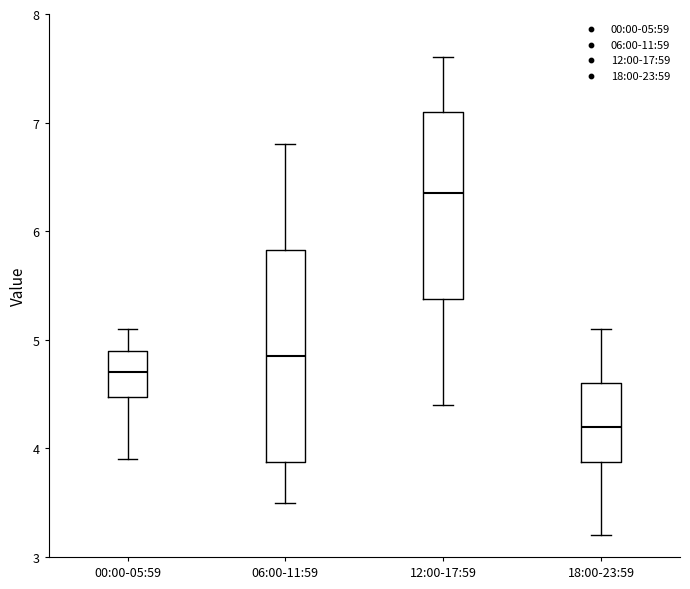

Reading left to right, read every box against the y-axis: the position of its median line, the range the box covers, and the ends of its whiskers. The values are not printed on the chart, so give them approximately, as read against the axis.

00:00-05:59: median 4.7, box 4.5 to 4.9, whiskers 3.9 to 5.1
06:00-11:59: median 4.9, box 3.9 to 5.8, whiskers 3.5 to 6.8
12:00-17:59: median 6.4, box 5.4 to 7.1, whiskers 4.4 to 7.6
18:00-23:59: median 4.2, box 3.9 to 4.6, whiskers 3.2 to 5.1